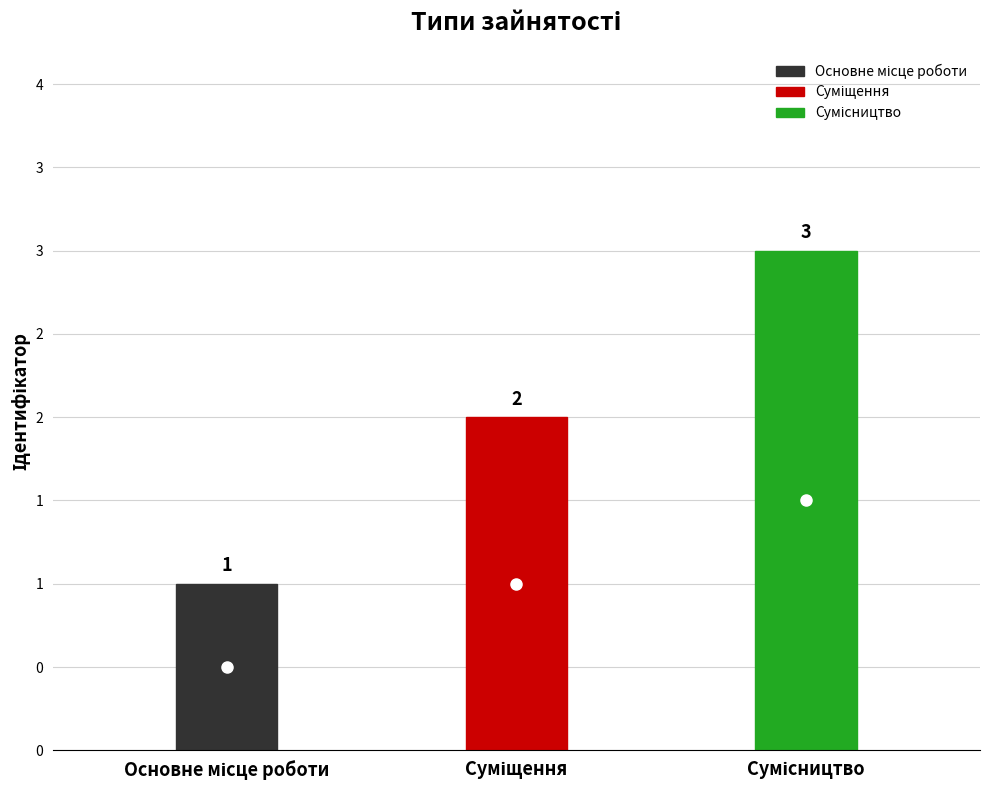

What is the label of the 3rd point from the left?

Сумісництво